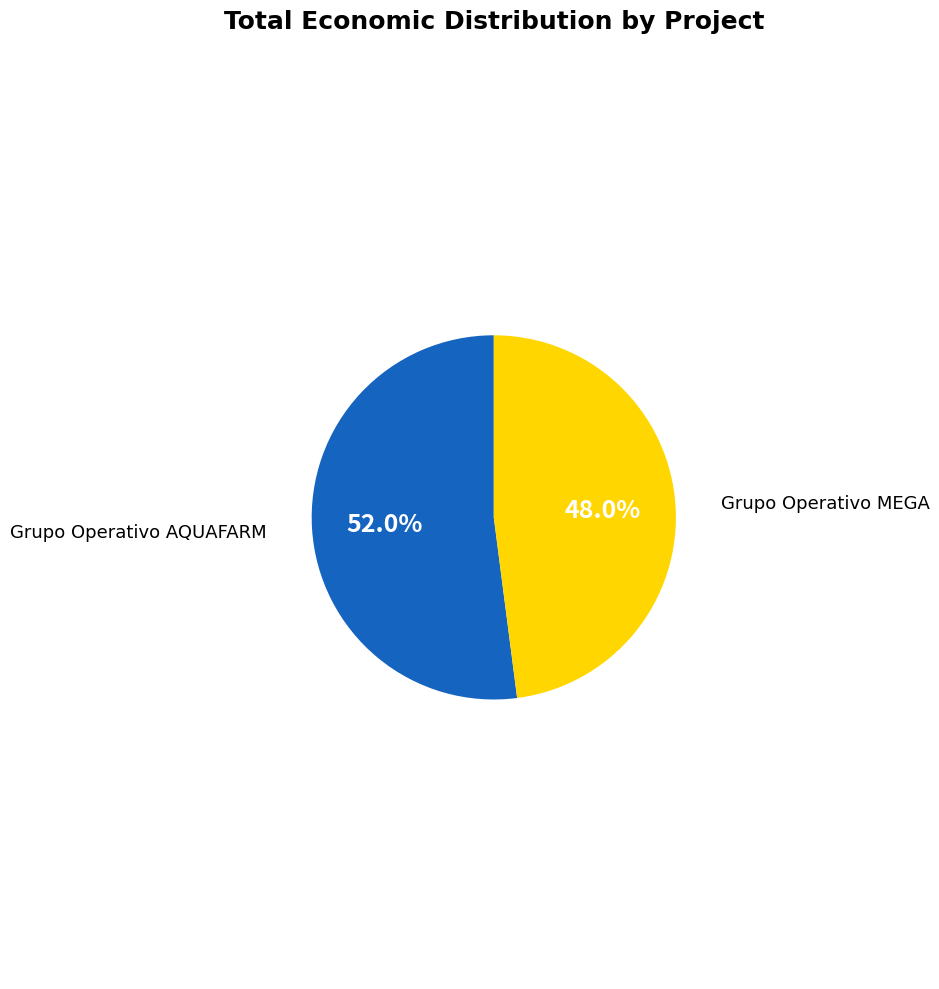

Is there a majority slice in this chart?

Yes